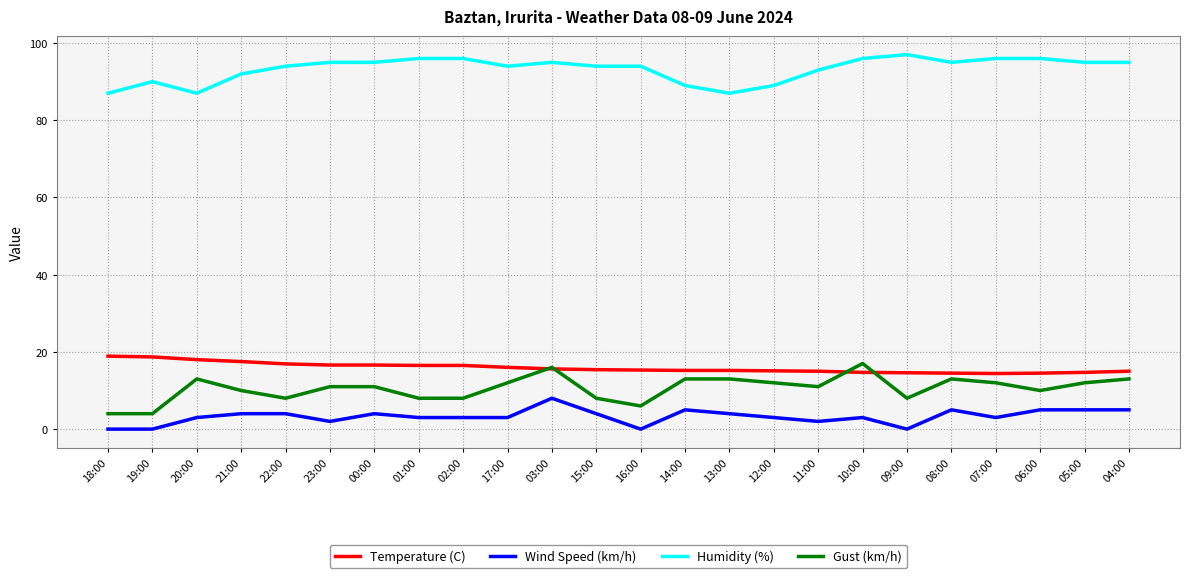

What is the difference between the Wind Speed (km/h) values at 23:00 and 06:00?

3.0